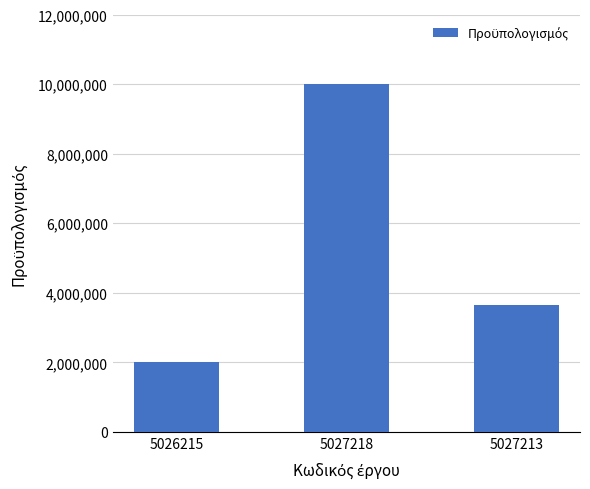

Are the bars horizontal?

No